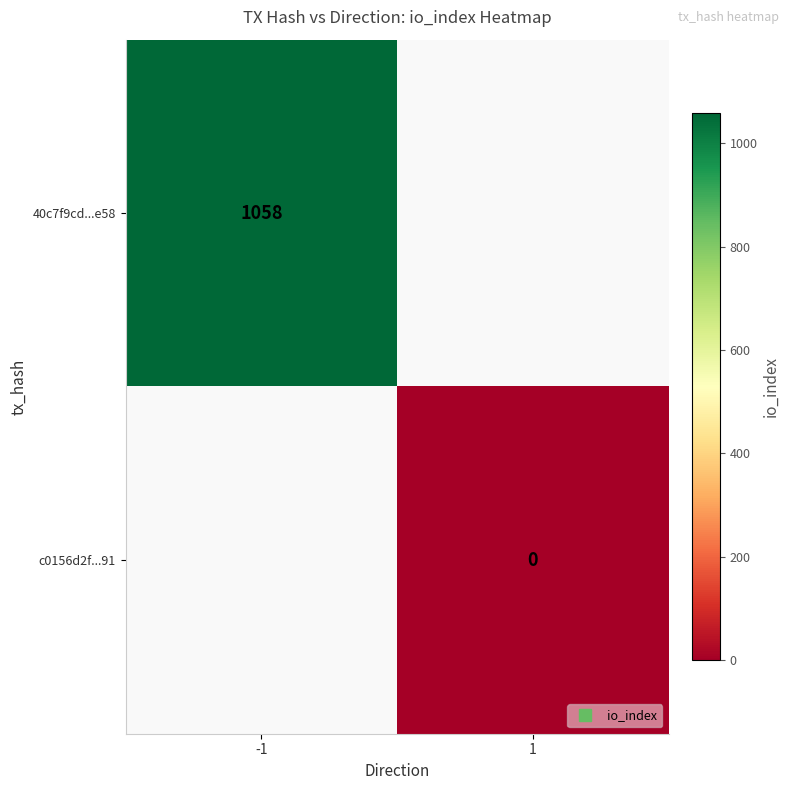

Which label corresponds to the smallest value in the chart?

1